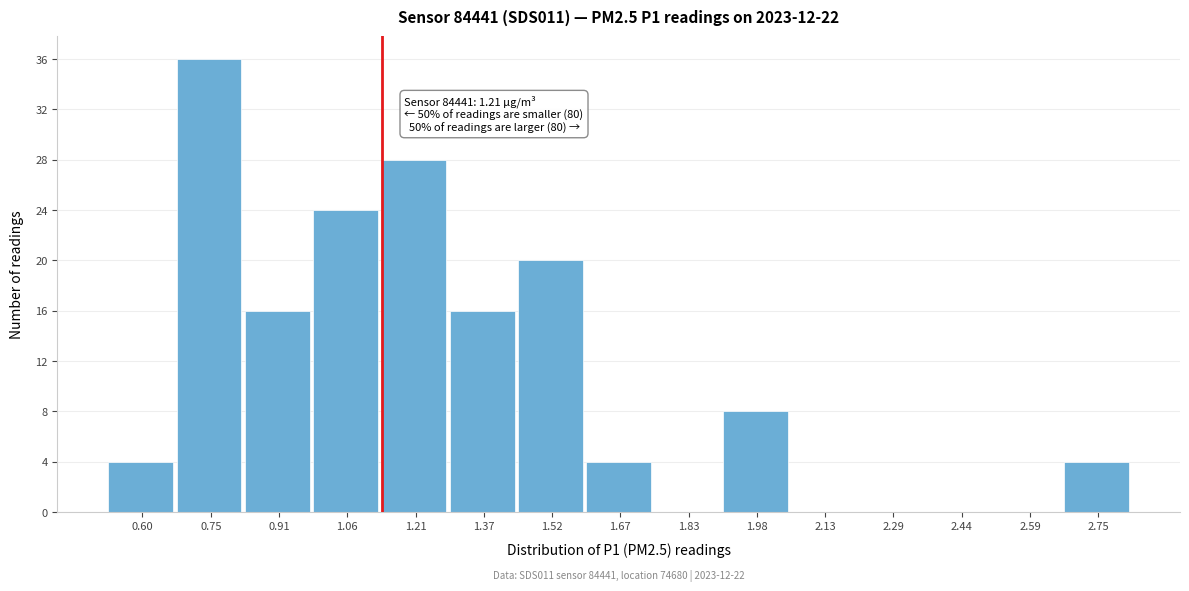

Reading left to right, what are all the values shown in this chart?

0.60=4	0.75=36	0.91=16	1.06=24	1.21=28	1.37=16	1.52=20	1.67=4	1.83=0	1.98=8	2.13=0	2.29=0	2.44=0	2.59=0	2.75=4